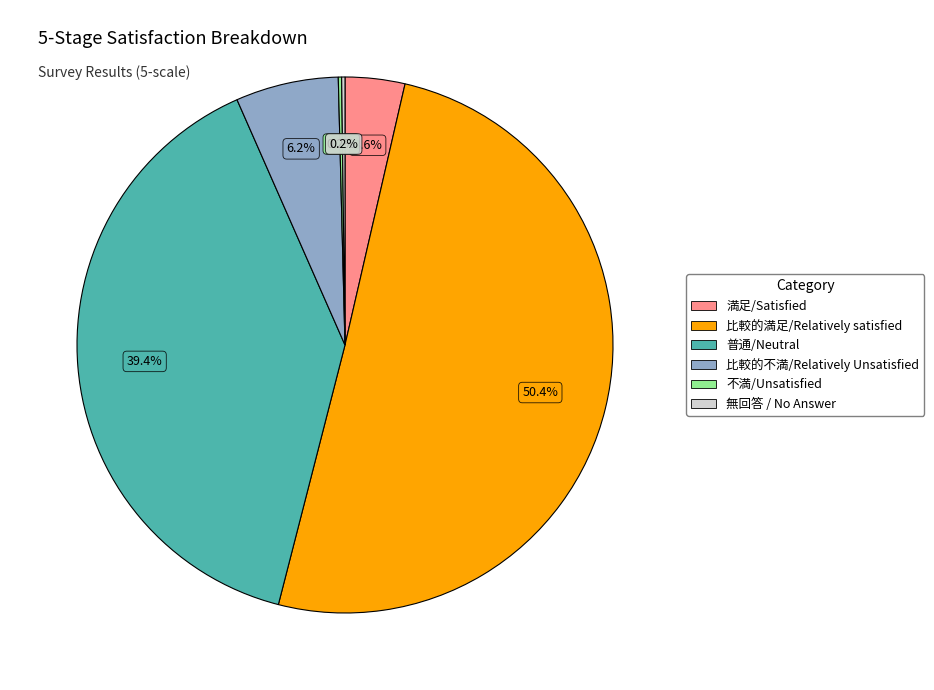

What is the majority slice?

比較的満足/Relatively satisfied